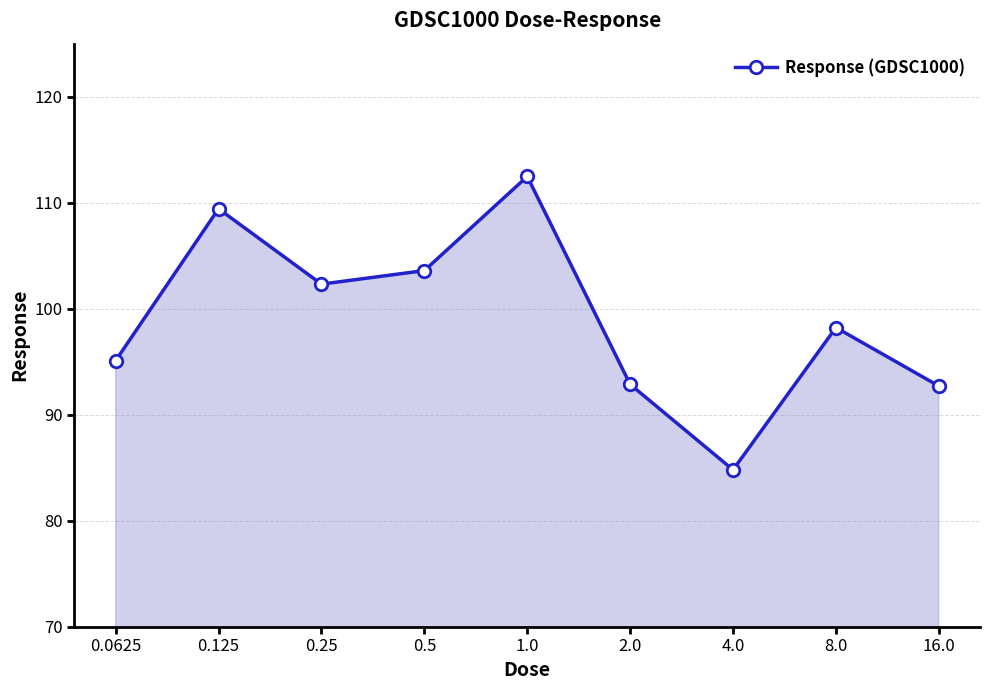

At which label does the data first exceed 98?

0.125